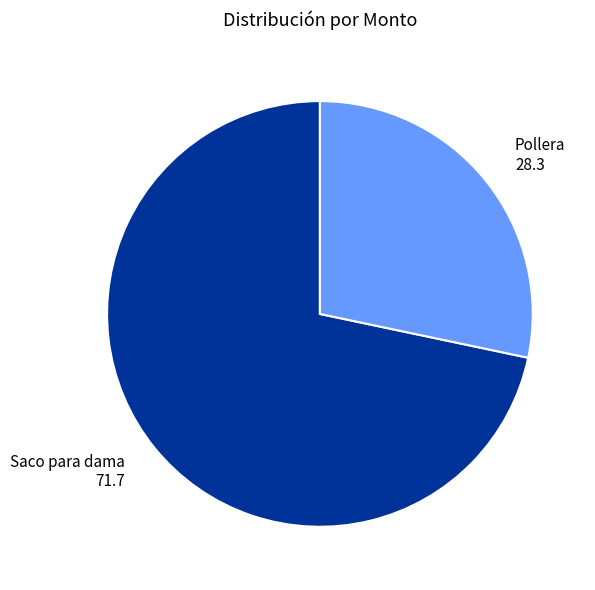

Approximately how many times larger is the value at Saco para dama compared to Pollera?

2.5